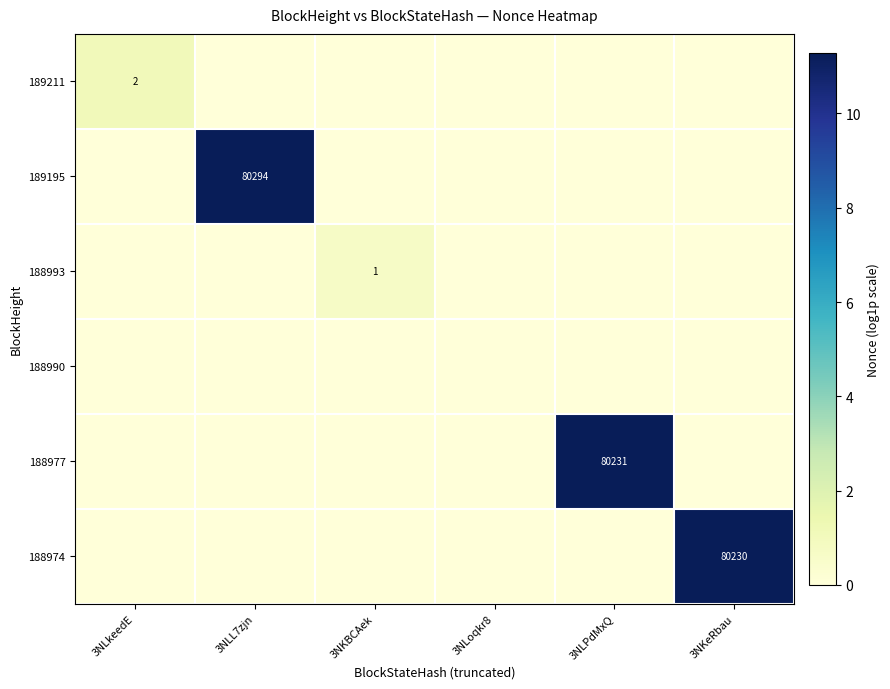

At how many categories does at least one series exceed 1?

4